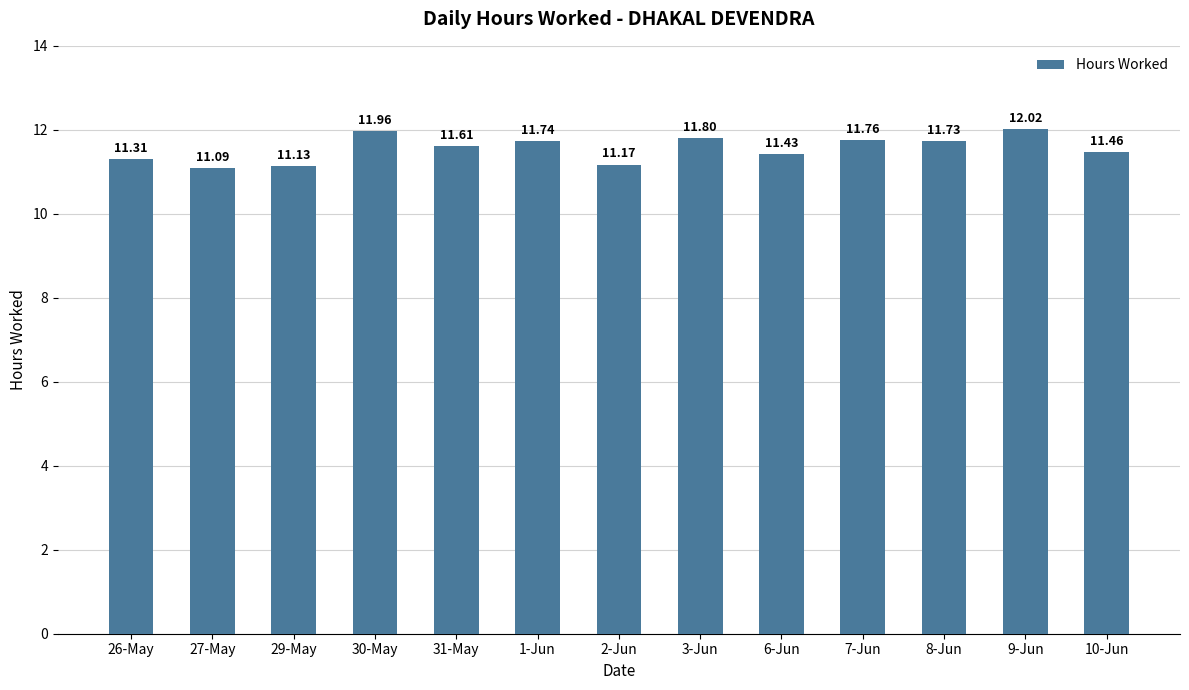

What position from the right is 29-May?

11